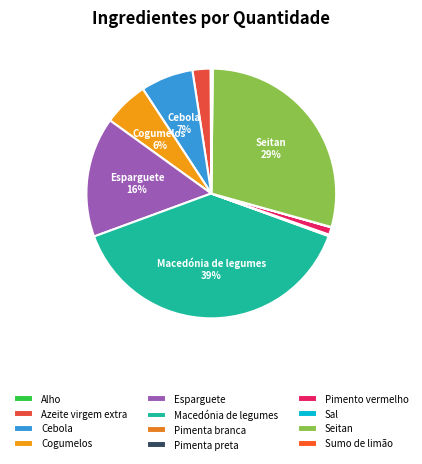

Which has a higher value, Esparguete or Macedónia de legumes?

Macedónia de legumes